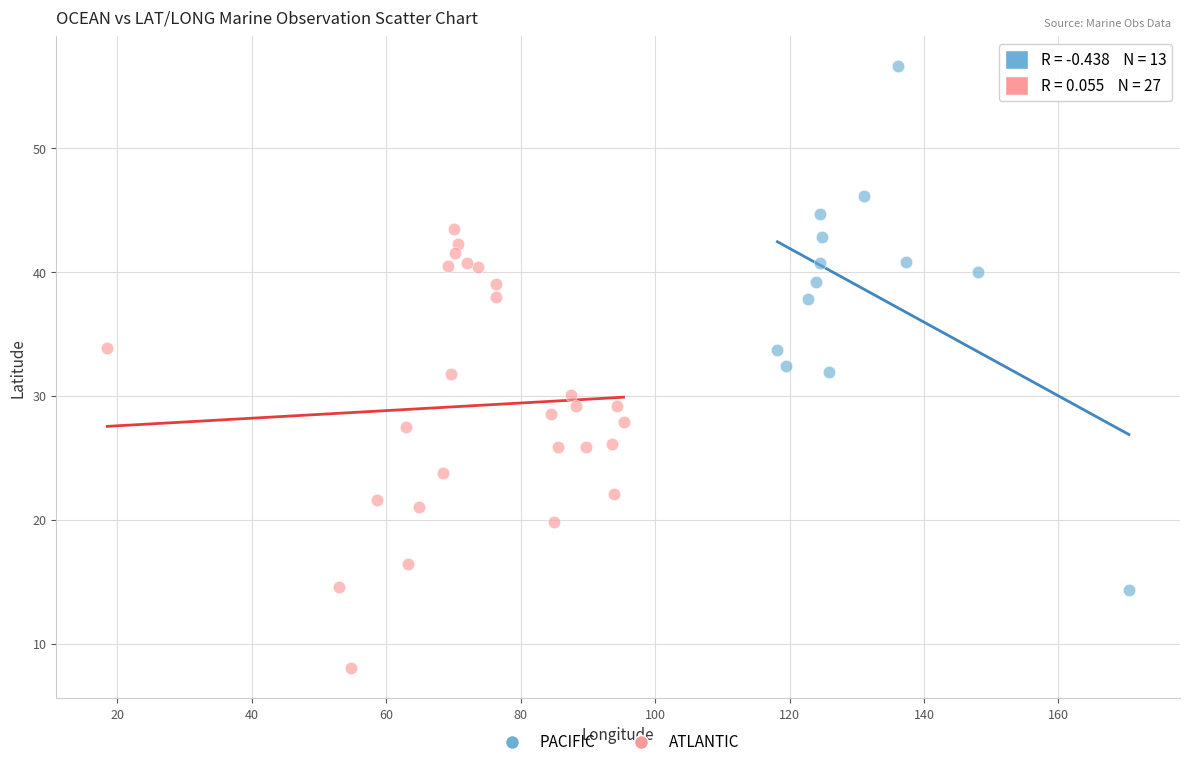

Which series contains the lowest Y value?

ATLANTIC